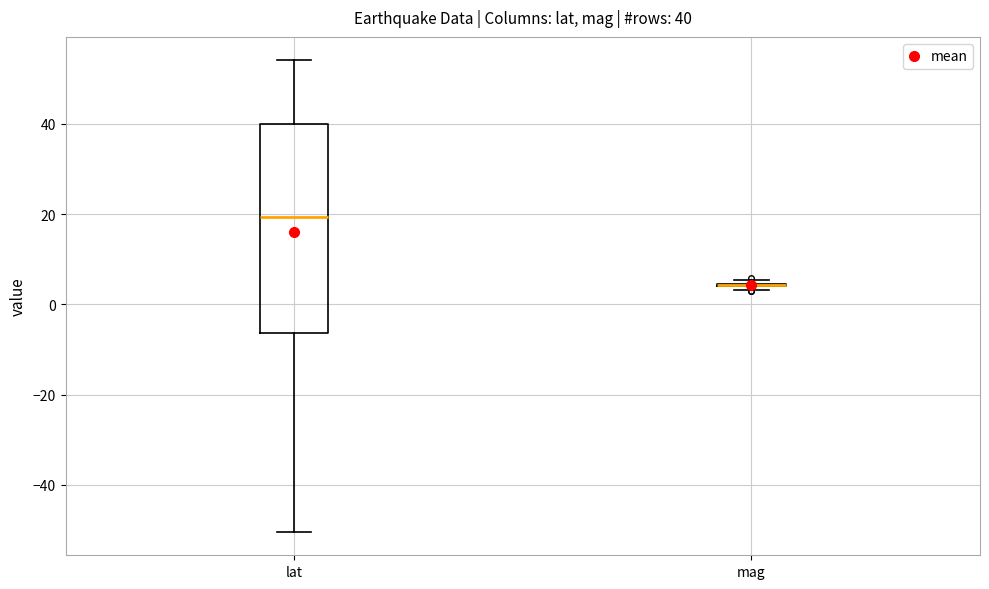

Comparing the boxes themselves (not the whiskers), which one is the tallest?

lat